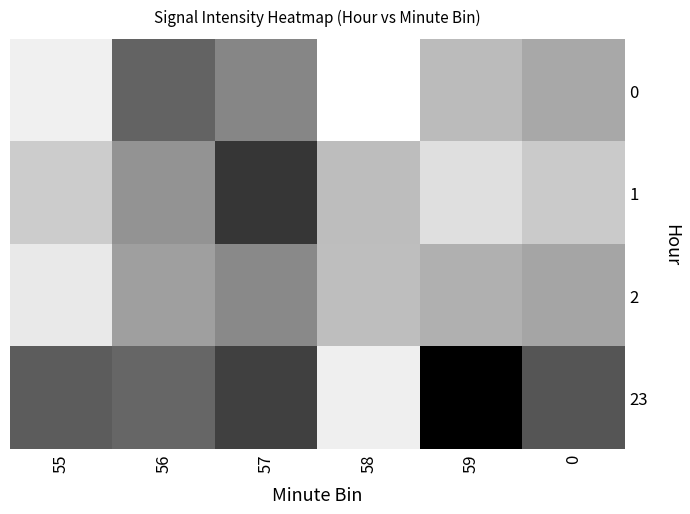

Which has a higher value, 55 or 59?

55